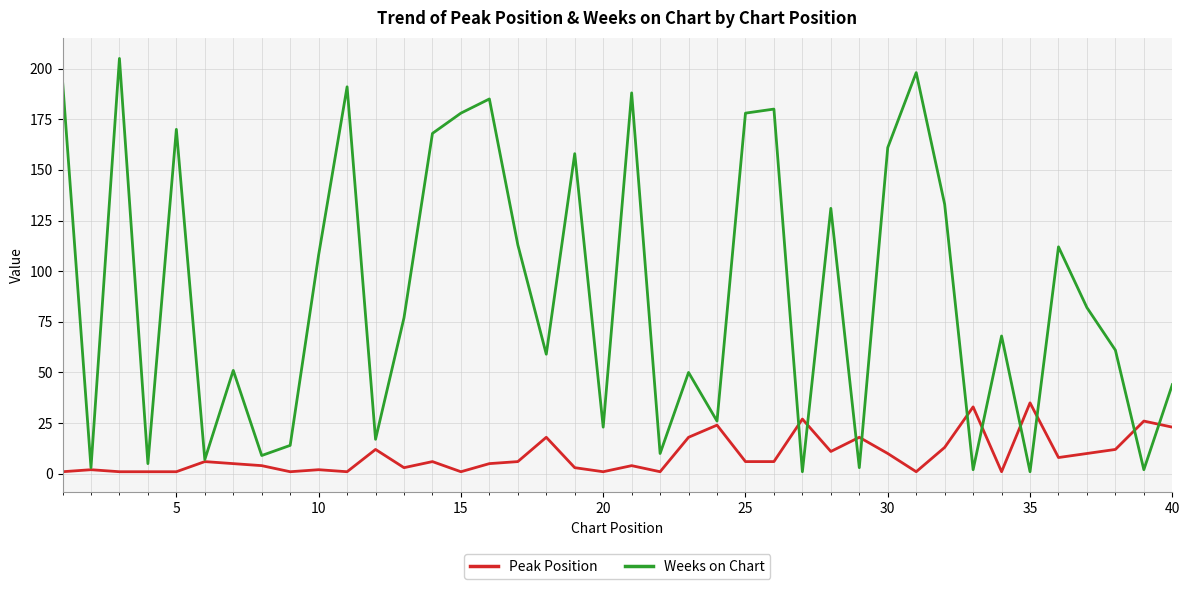

What is the greatest value displayed?

205